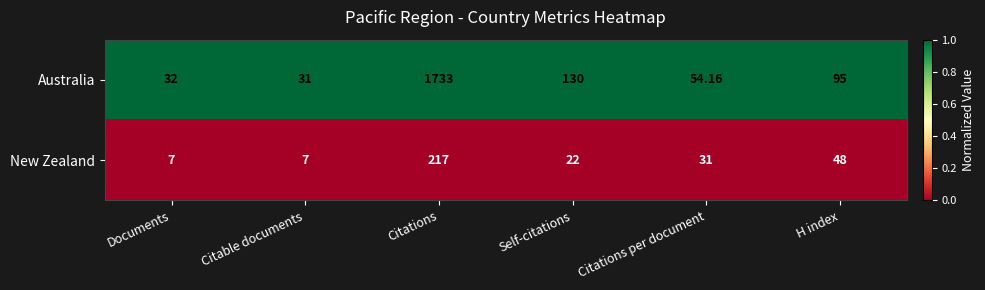

Which series has the largest range (max minus min)?

Australia